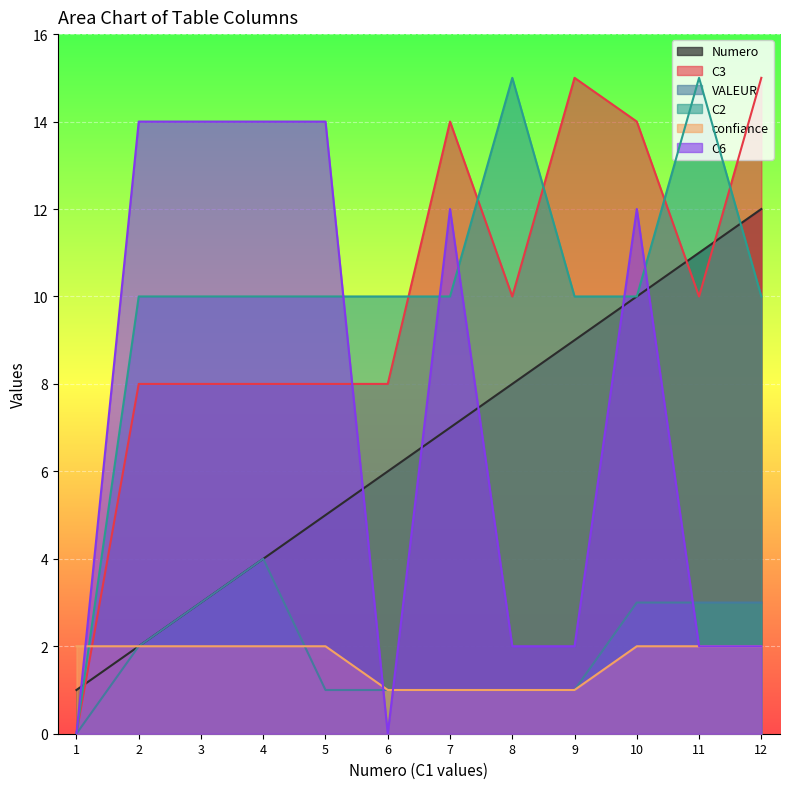

Reading left to right, list all the values displayed in this chart.

Numero: 1	2	3	4	5	6	7	8	9	10	11	12
C3: 0	8	8	8	8	8	14	10	15	14	10	15
VALEUR: 0	2	3	4	1	1	1	1	1	3	3	3
C2: 0	10	10	10	10	10	10	15	10	10	15	10
confiance: 2	2	2	2	2	1	1	1	1	2	2	2
C6: 0	14	14	14	14	0	12	2	2	12	2	2